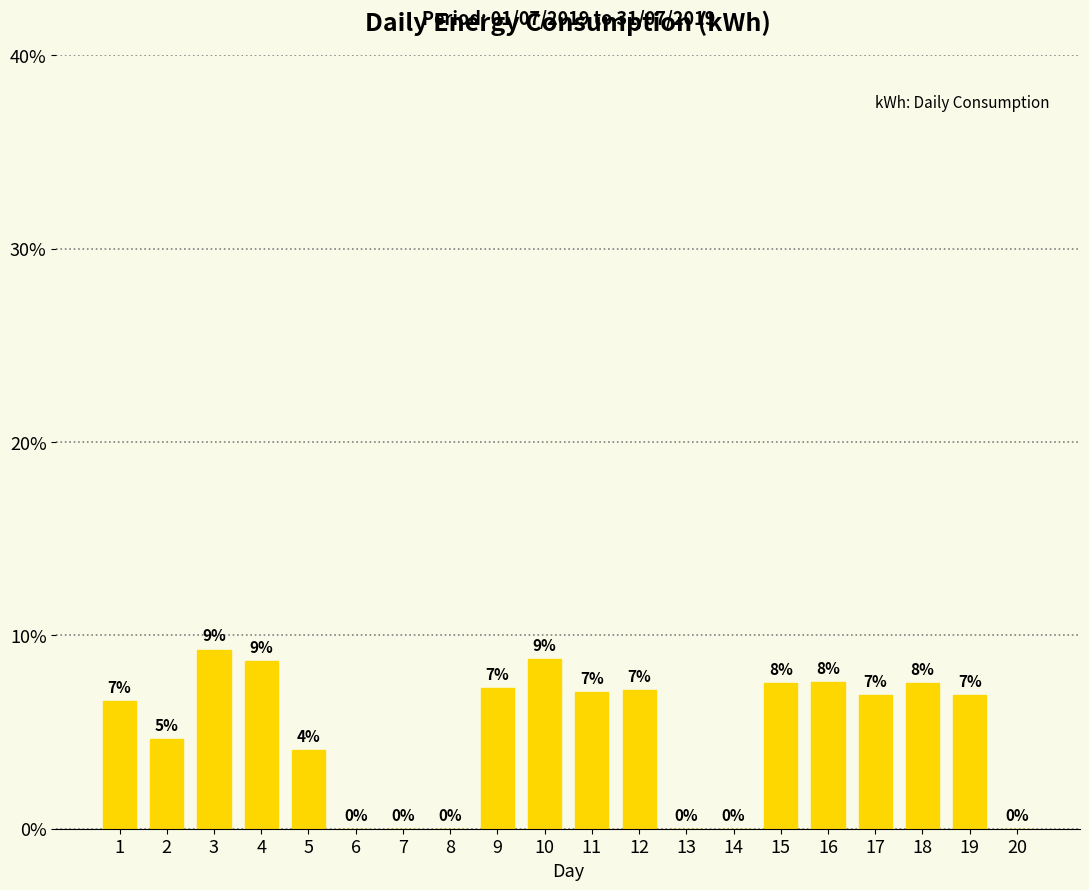

Are the bars horizontal?

No